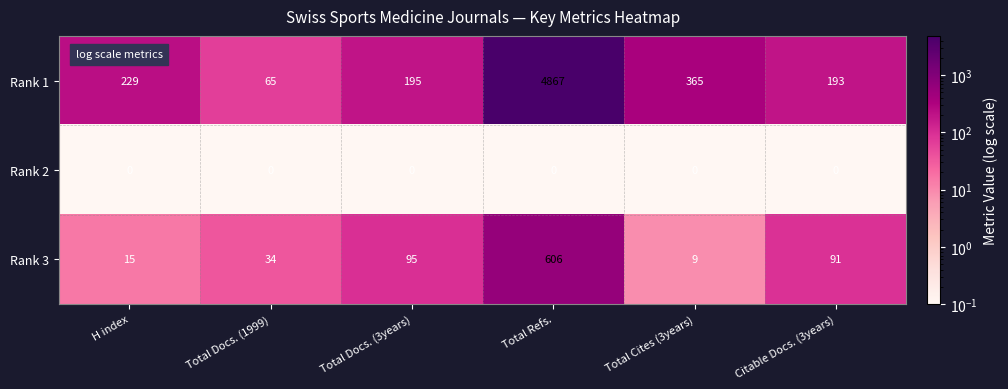

How many categories are shown in the chart?

6